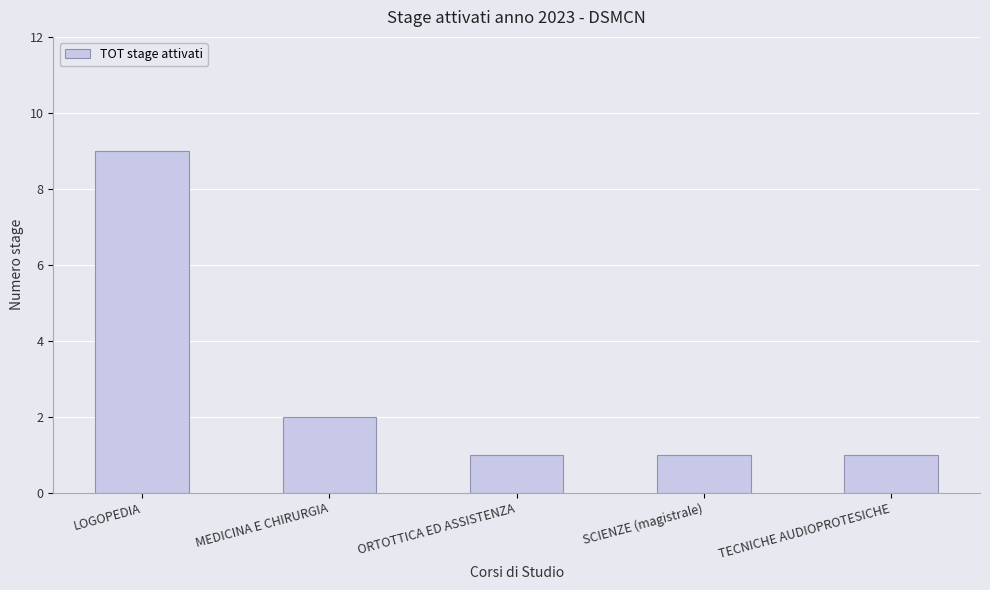

What is the difference between the maximum and minimum values?

8